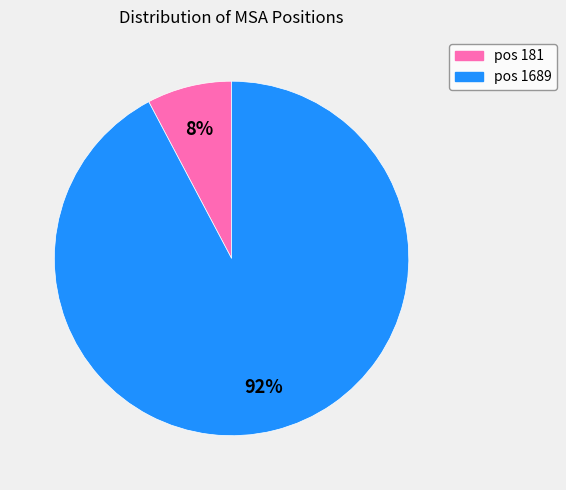

Is the sum of pos 181 and pos 1689 greater than half?

Yes